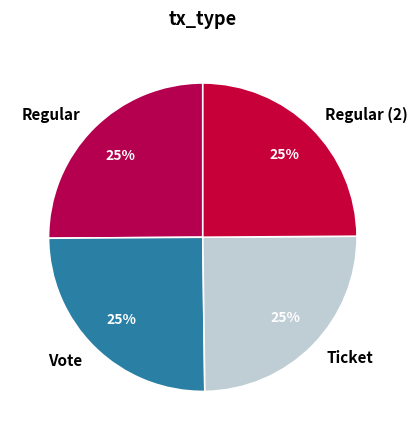

To the nearest percent, what percentage of the pie is Vote?

25%